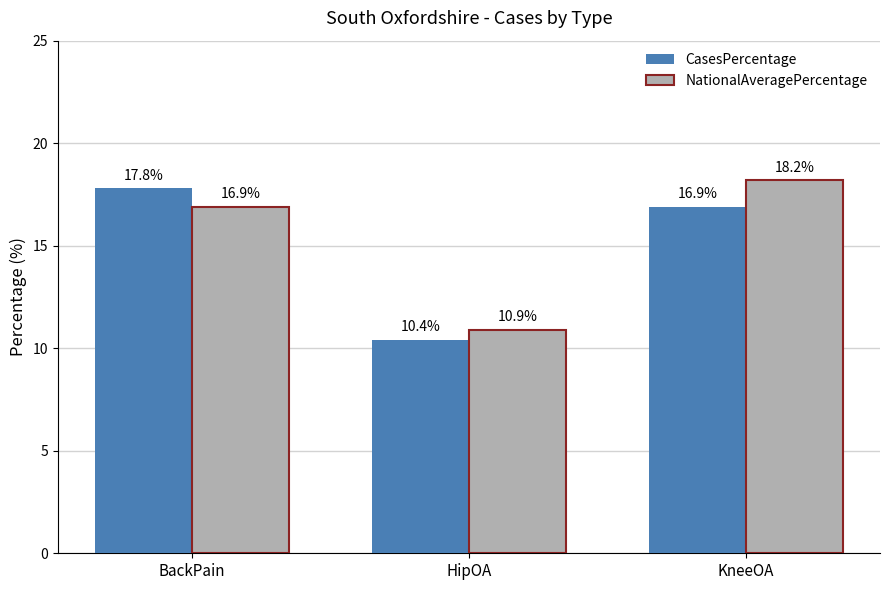

The value of NationalAveragePercentage at HipOA is 10.9. True or false?

True